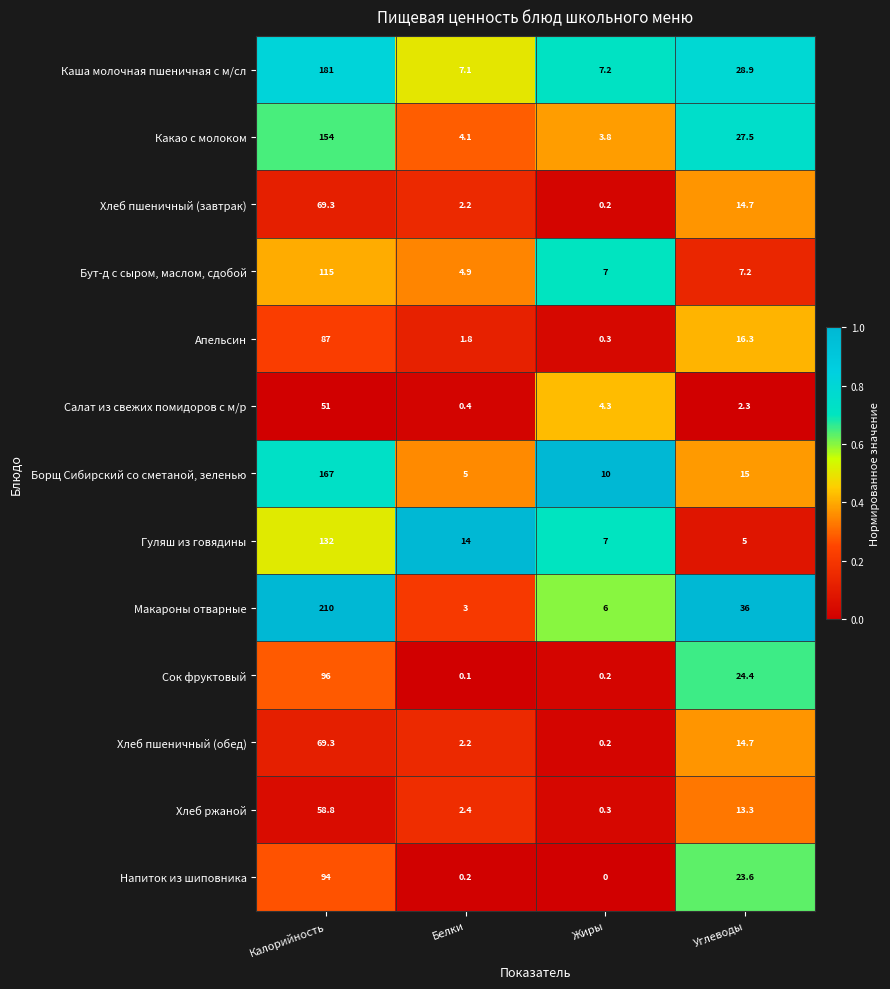

Which series has the largest range (max minus min)?

Макароны отварные